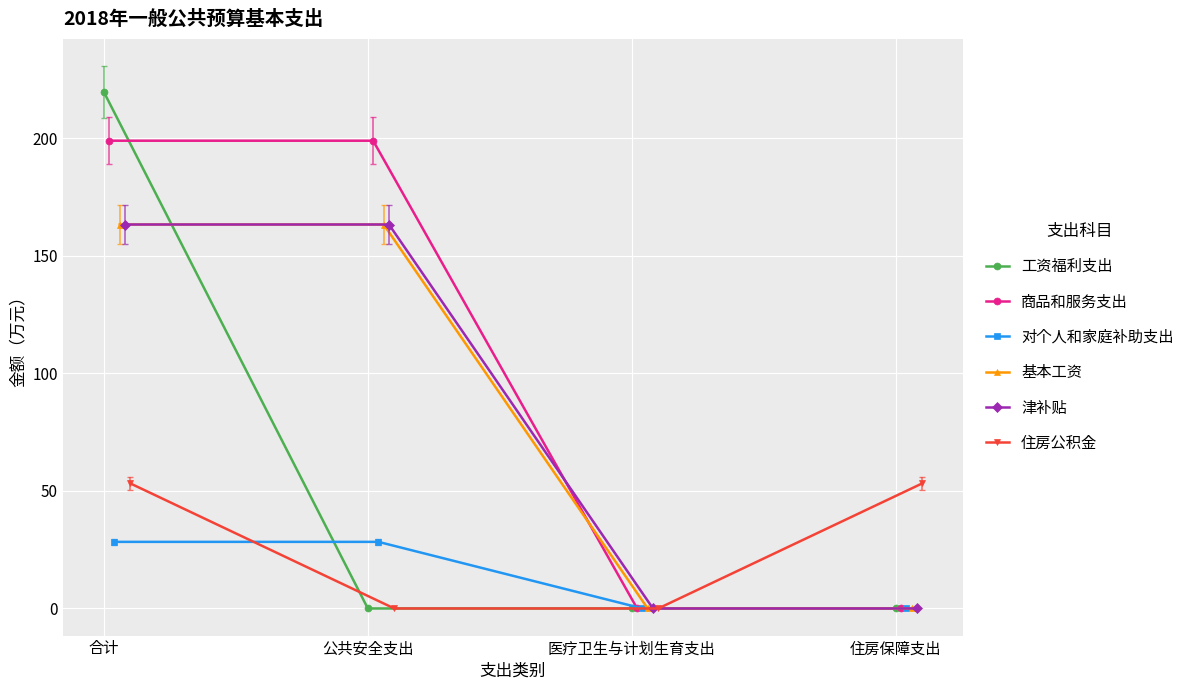

Between 住房保障支出 and 医疗卫生与计划生育支出, which is larger?

住房保障支出